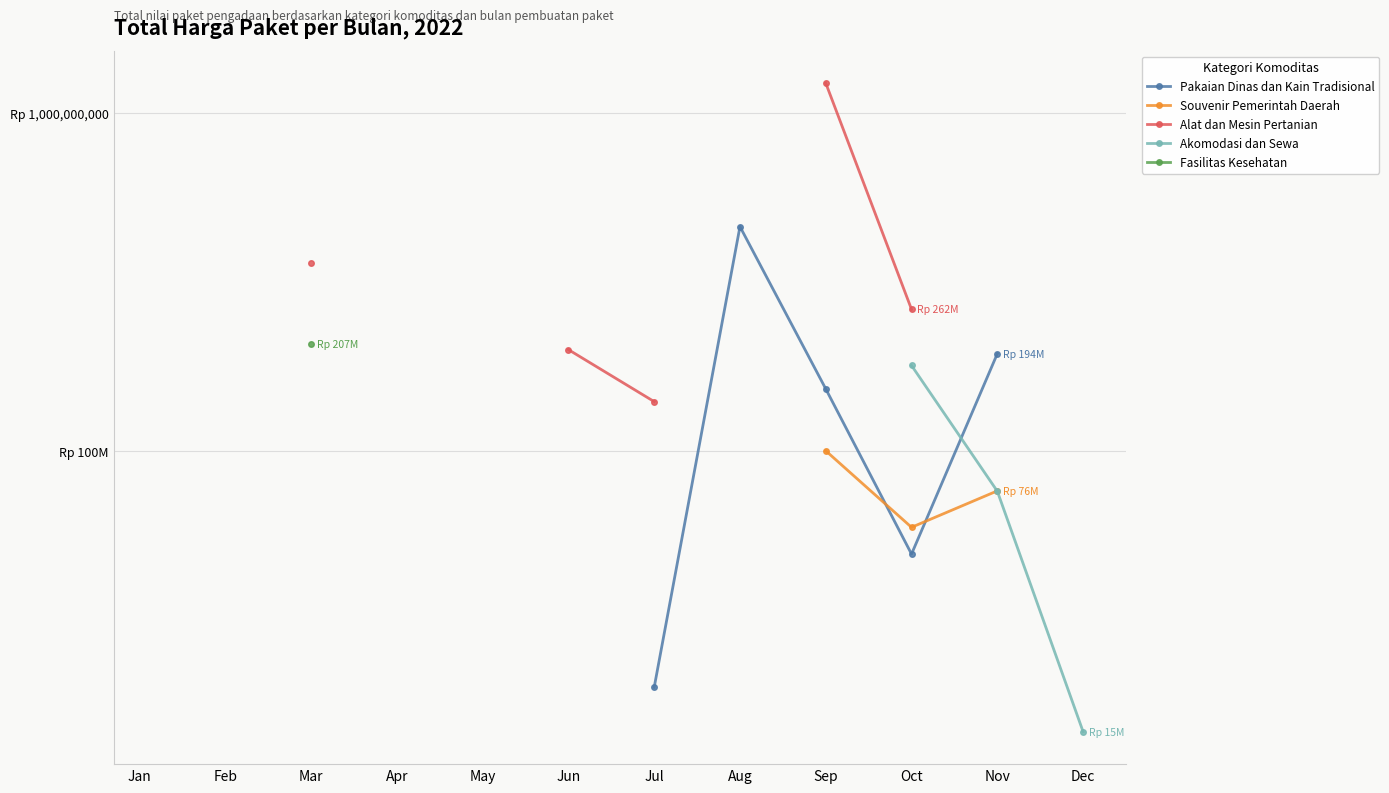

In Souvenir Pemerintah Daerah, how many points are lower than both neighbors (excluding endpoints)?

1